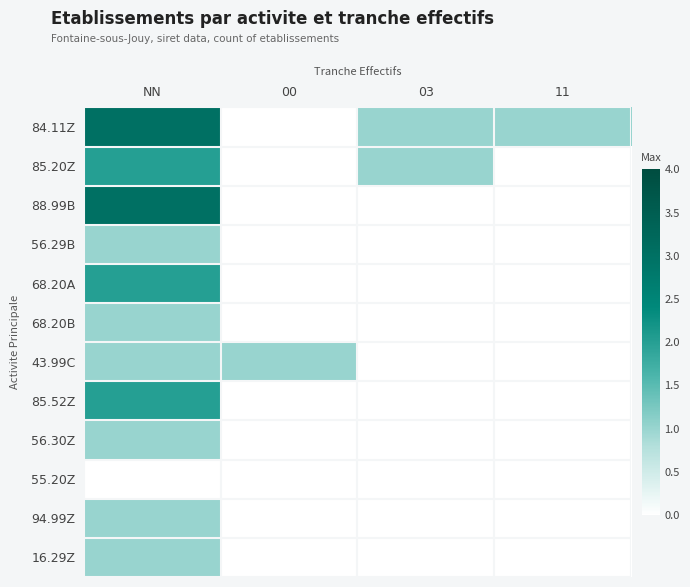

Between 11 and 00, which is larger?

11